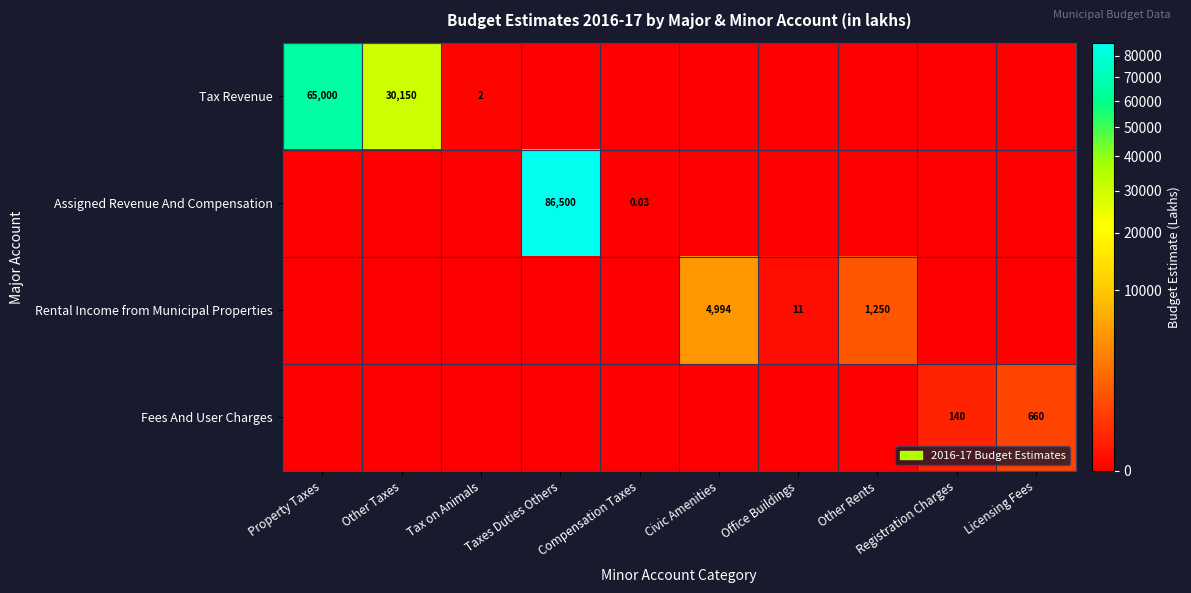

List the series in order of their peak value, lowest first.

Fees And User Charges, Rental Income from Municipal Properties, Tax Revenue, Assigned Revenue And Compensation